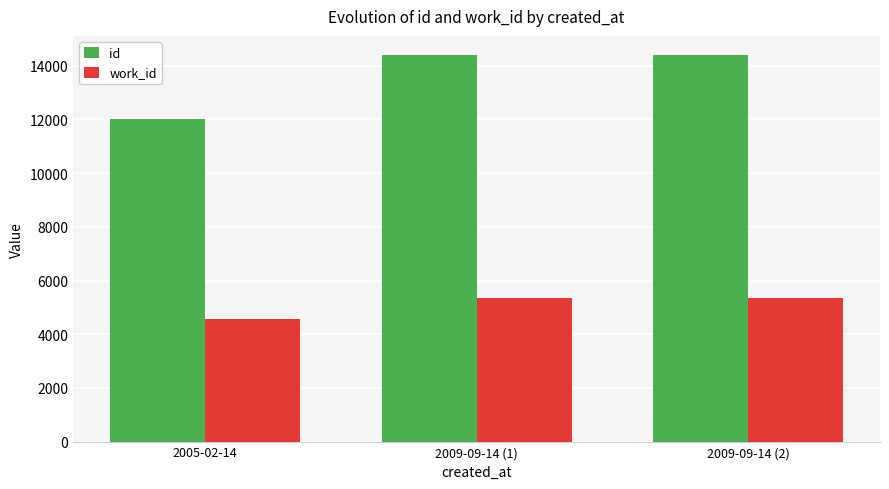

How many data points in id are less than 14388?

1